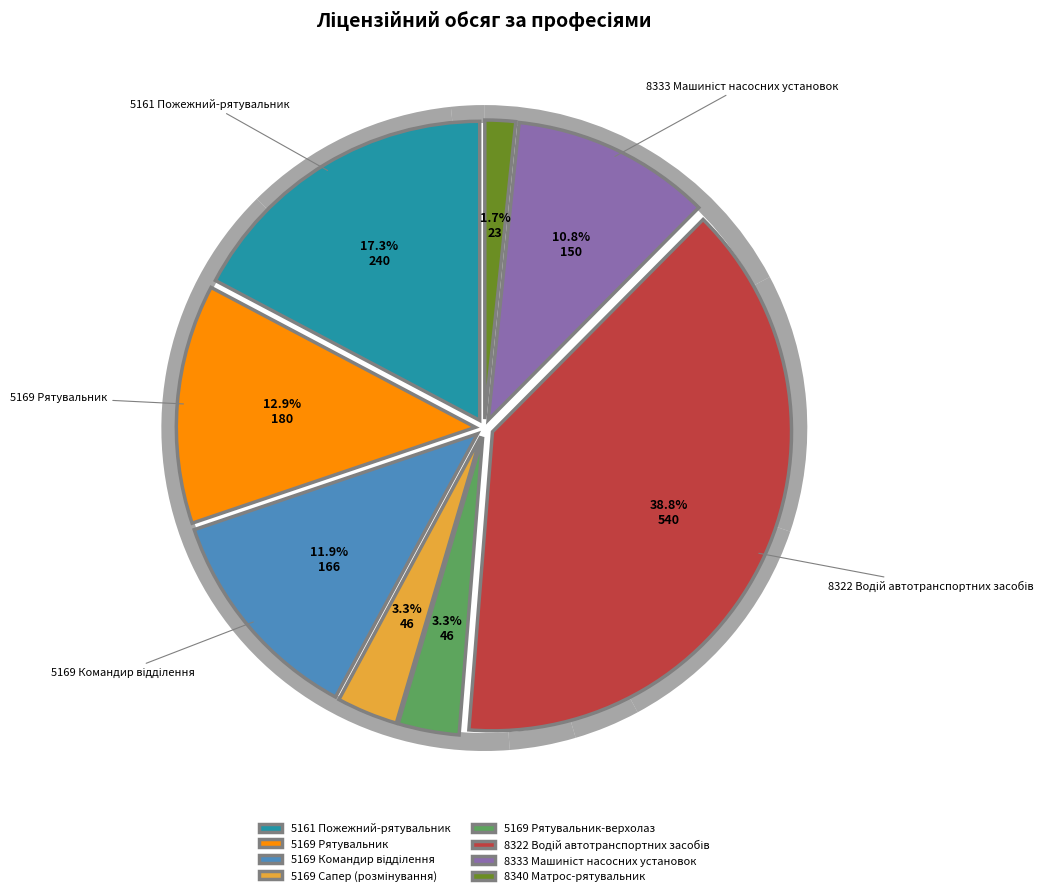

To the nearest percent, what percentage of the pie is 5169 Рятувальник-верхолаз?

3%